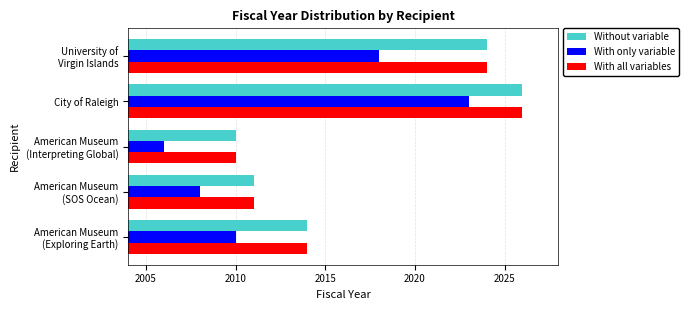

Count the With only variable values in the range 2008 to 2018.

3